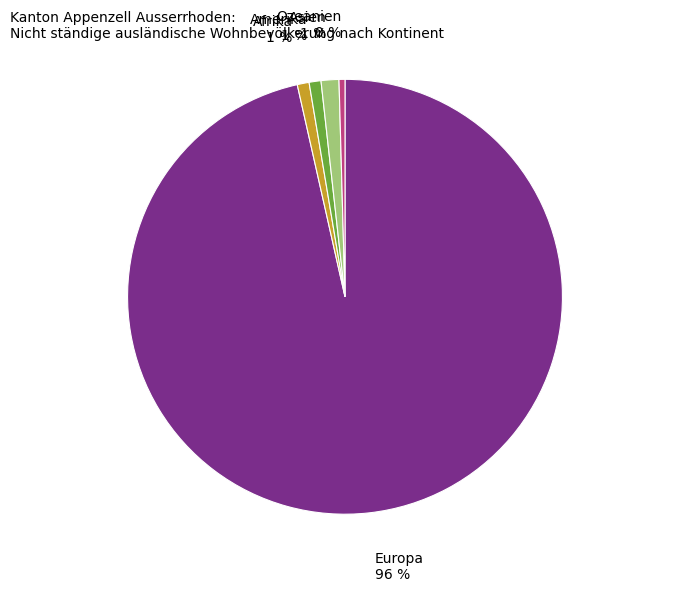

How many slices are in this pie chart?

5